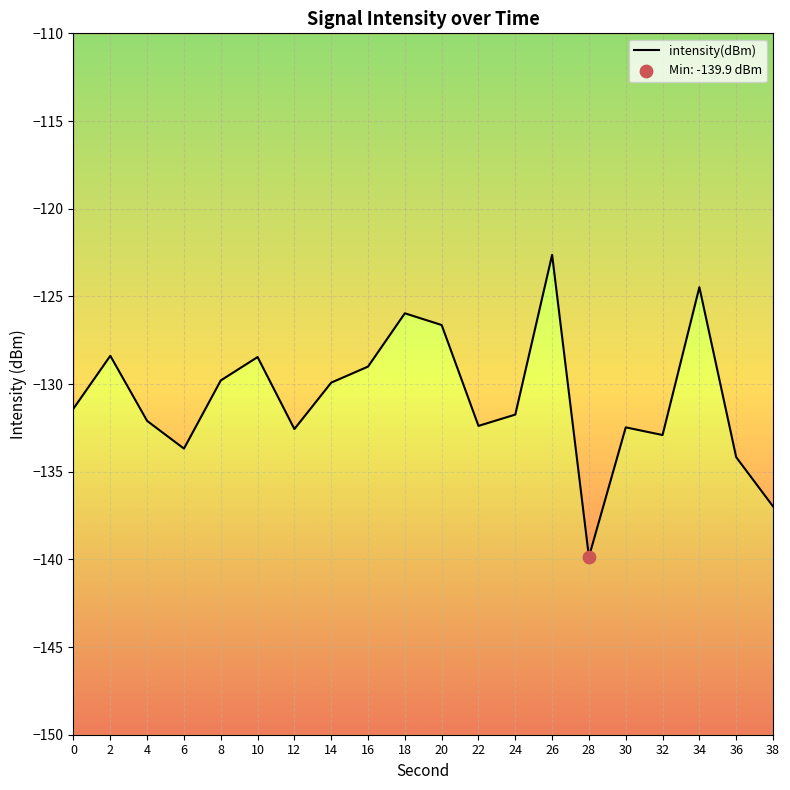

Which has a higher value, 30 or 36?

30